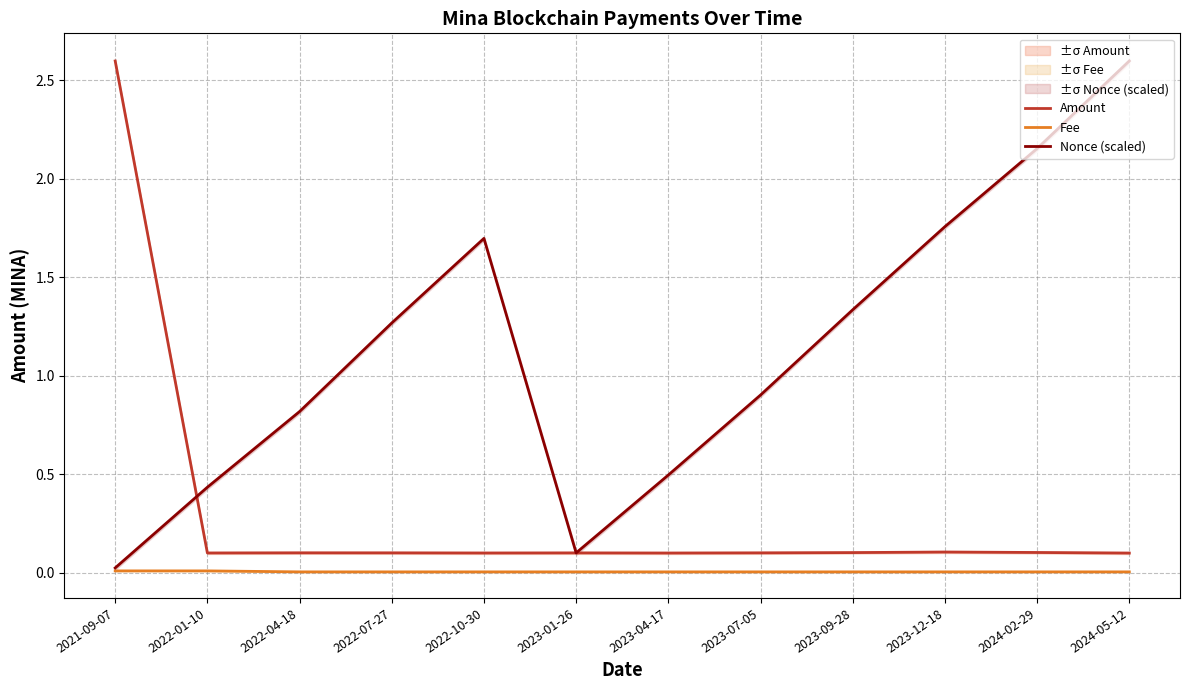

What position from the left is 2023-09-28?

9